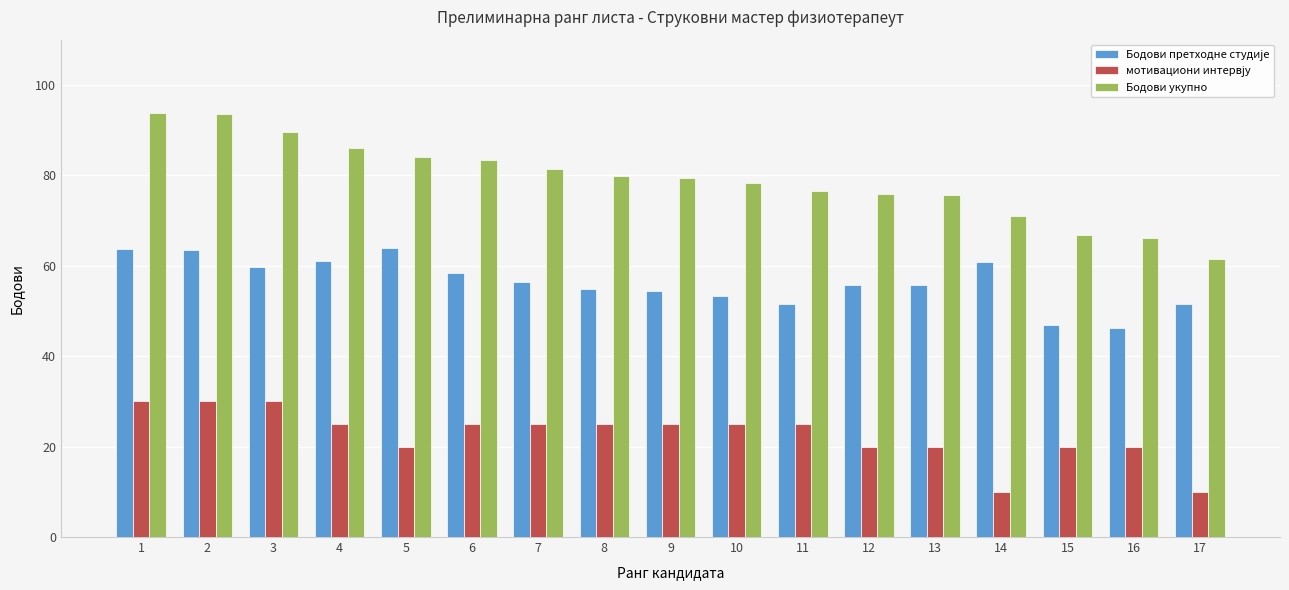

Is it true that Бодови укупно equals 79.4 at 9?

True